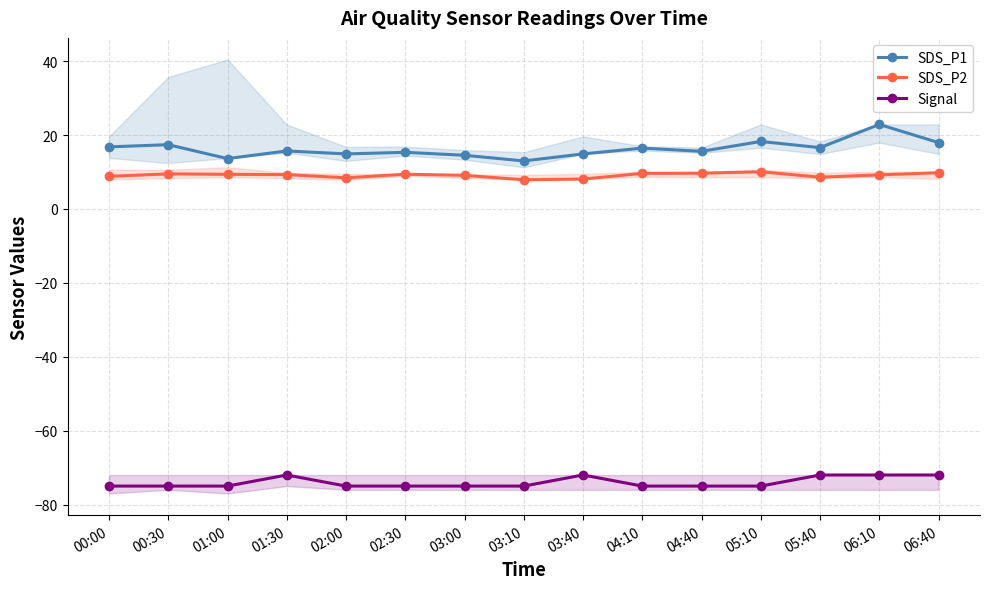

Where is the first local minimum for SDS_P2?

02:00